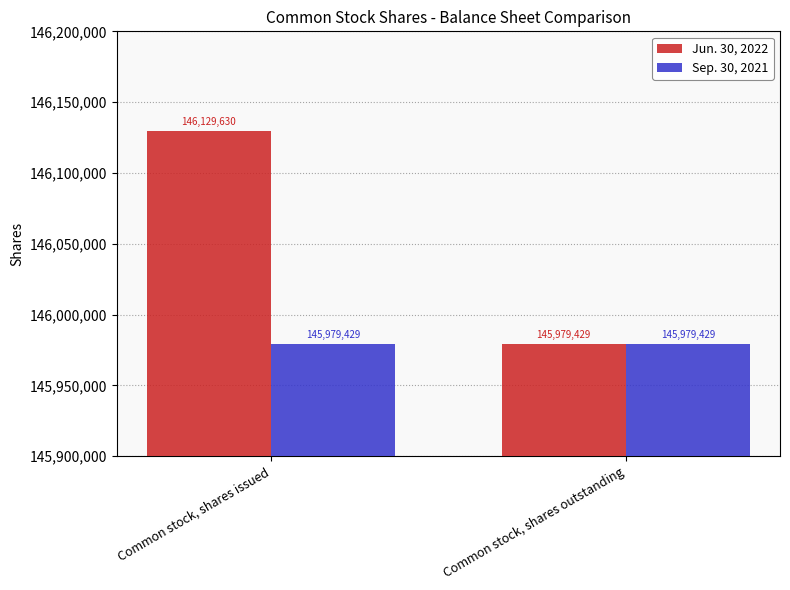

Reading left to right, what are all the values shown in this chart?

Jun. 30, 2022: Common stock, shares issued=146129630	Common stock, shares outstanding=145979429
Sep. 30, 2021: Common stock, shares issued=145979429	Common stock, shares outstanding=145979429